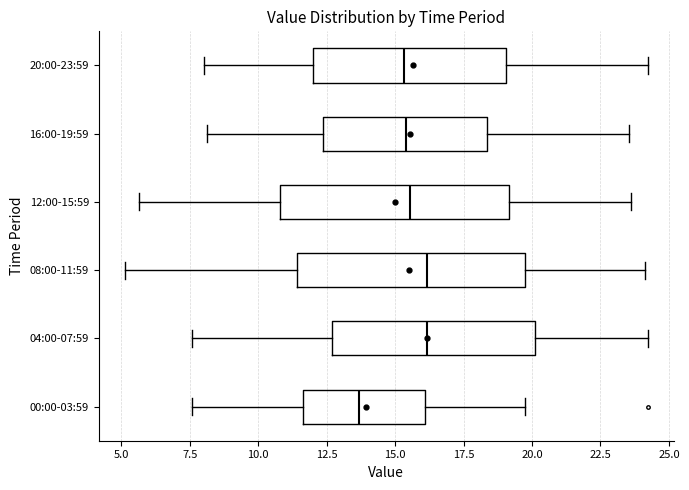

Reading bottom to top, read every box against the x-axis: the position of its median line, the range the box covers, and the ends of its whiskers. The values are not printed on the chart, so give them approximately, as read against the axis.

00:00-03:59: median 13.5, box 11.5 to 16.0, whiskers 7.5 to 19.5
04:00-07:59: median 16.0, box 12.5 to 20.0, whiskers 7.5 to 24.0
08:00-11:59: median 16.0, box 11.5 to 20.0, whiskers 5.0 to 24.0
12:00-15:59: median 15.5, box 11.0 to 19.0, whiskers 5.5 to 23.5
16:00-19:59: median 15.5, box 12.5 to 18.5, whiskers 8.0 to 23.5
20:00-23:59: median 15.5, box 12.0 to 19.0, whiskers 8.0 to 24.0